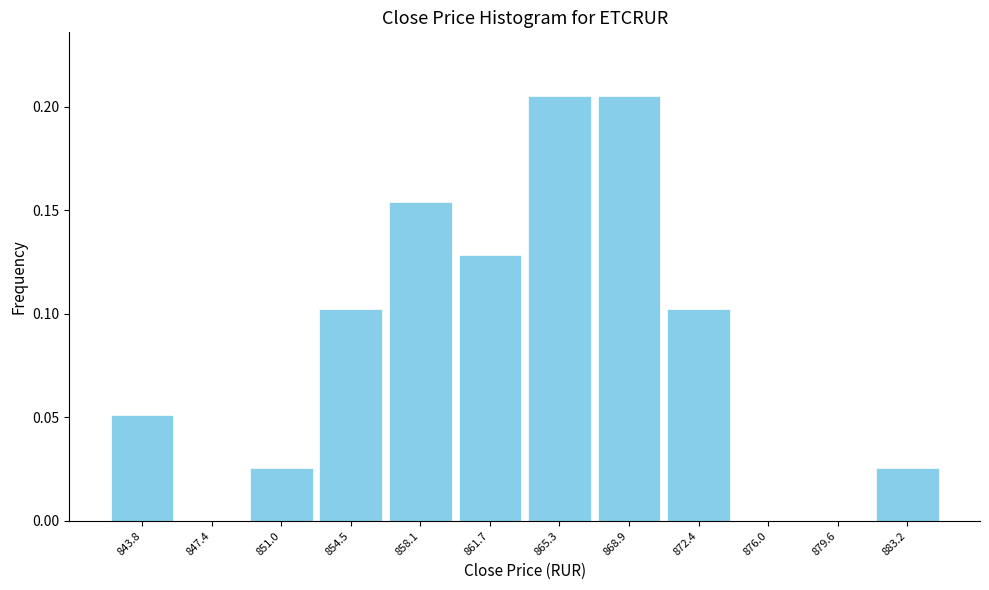

Reading left to right, transcribe this chart: for each bar, give the range it covers on the x-axis and its height. Neither the bar edges nor the heights are printed on the chart, so give them approximately, as read against the axes.

842.0 to 845.5: 0.050
845.5 to 849.0: 0
849.0 to 852.5: 0.025
852.5 to 856.5: 0.105
856.5 to 860.0: 0.155
860.0 to 863.5: 0.130
863.5 to 867.0: 0.205
867.0 to 870.5: 0.205
870.5 to 874.0: 0.105
874.0 to 878.0: 0
878.0 to 881.5: 0
881.5 to 885.0: 0.025